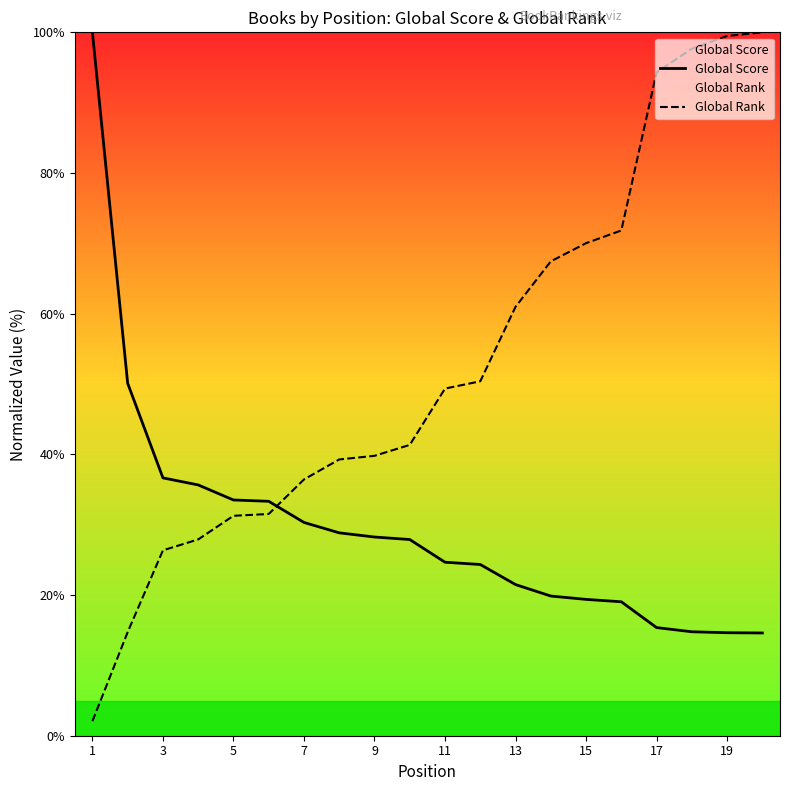

True or false: Global Score has a value of 6.2 at 9.

False